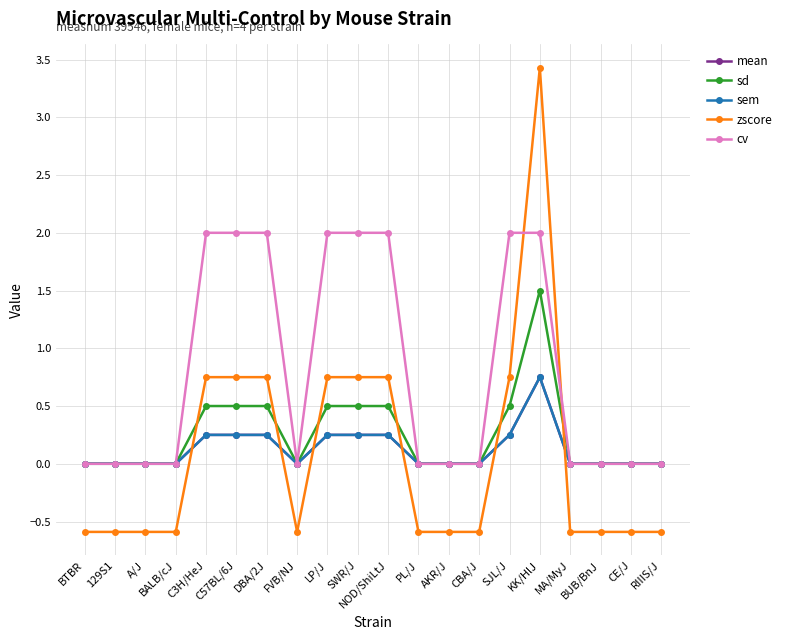

Is the value of sem at C57BL/6J greater than the value of zscore at MA/MyJ?

Yes